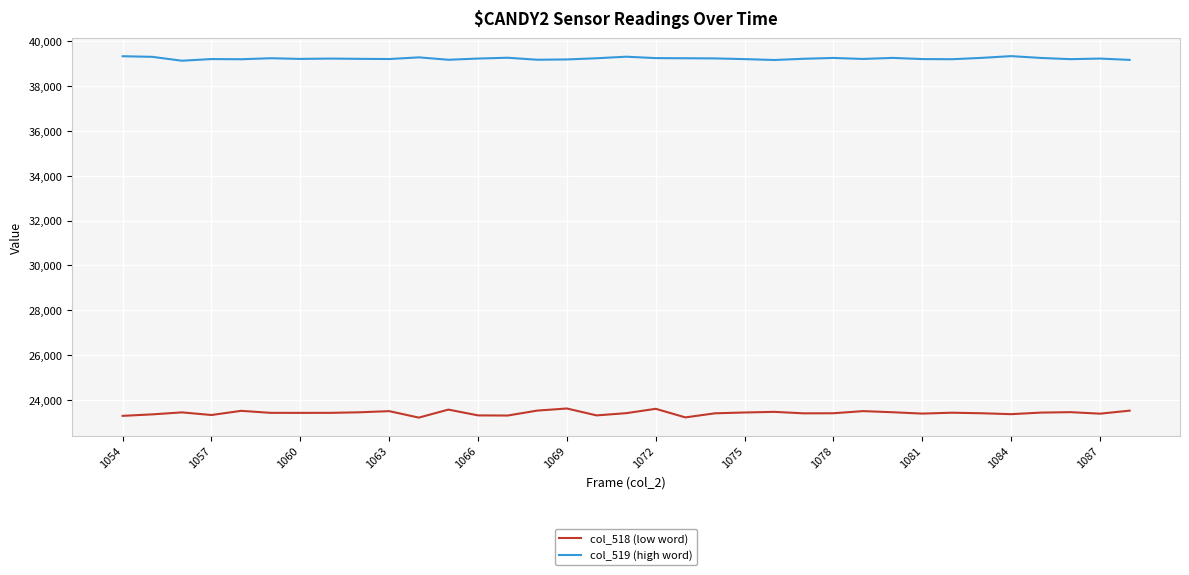

What is the difference between the maximum and minimum values in the col_518 (low word) series?

406